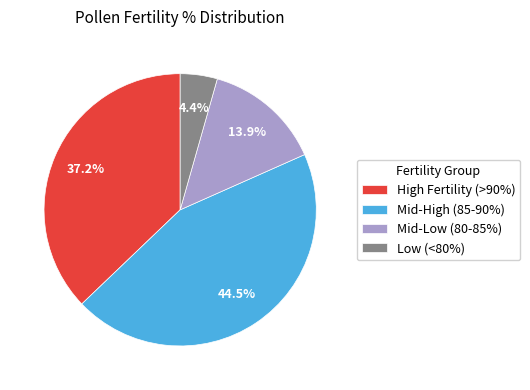

To the nearest percent, what is the difference between the largest and smallest slice percentages?

40%